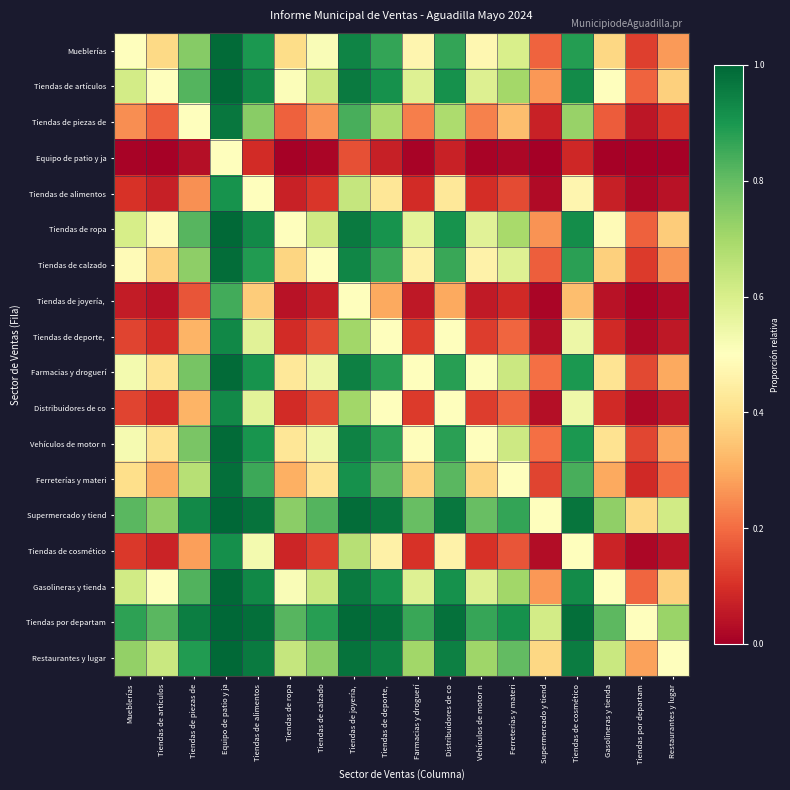

Which label corresponds to the largest value in the chart?

Equipo de patio y ja